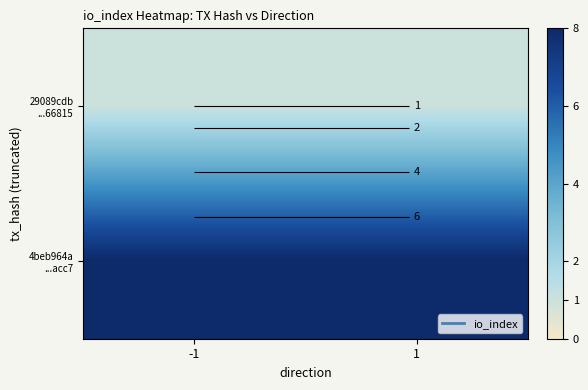

Between -1 and 1, which is larger?

-1